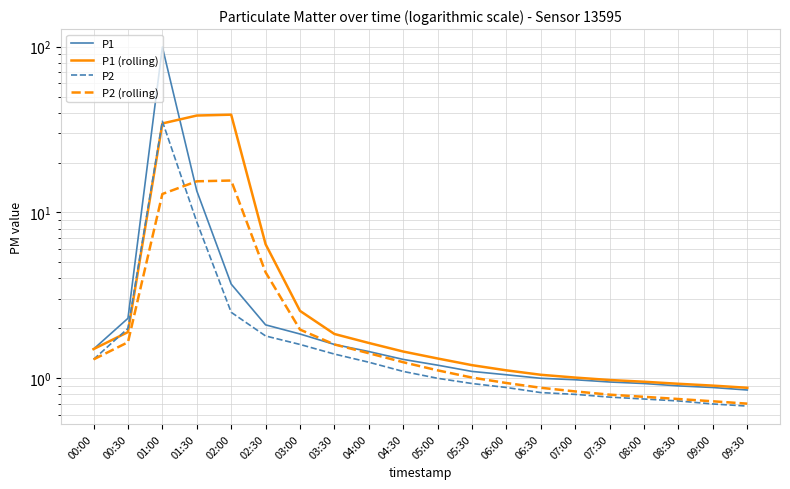

At which label does P1 (rolling) reach its peak?

02:00